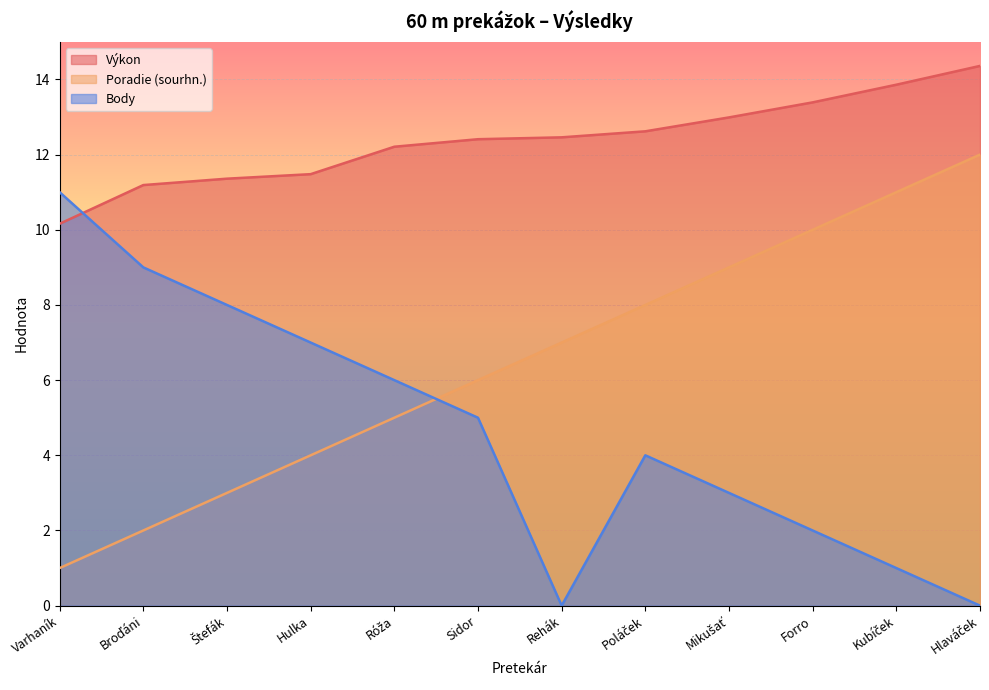

At which category does the chart reach its peak across all series?

Hlaváček